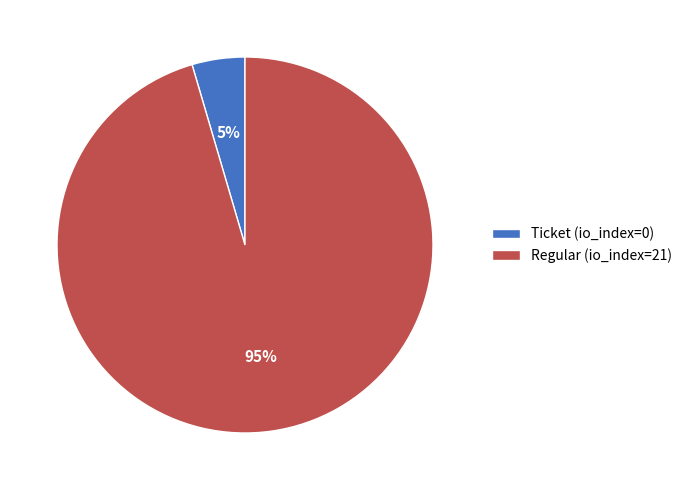

How many segments does this pie chart have?

2